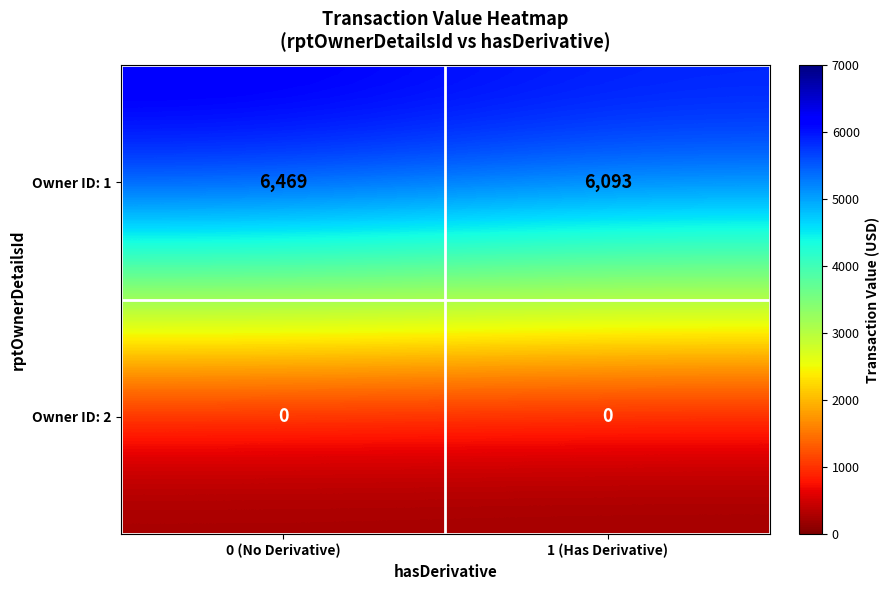

The Owner ID: 2 series shows 0 at 0 (No Derivative). True or false?

True